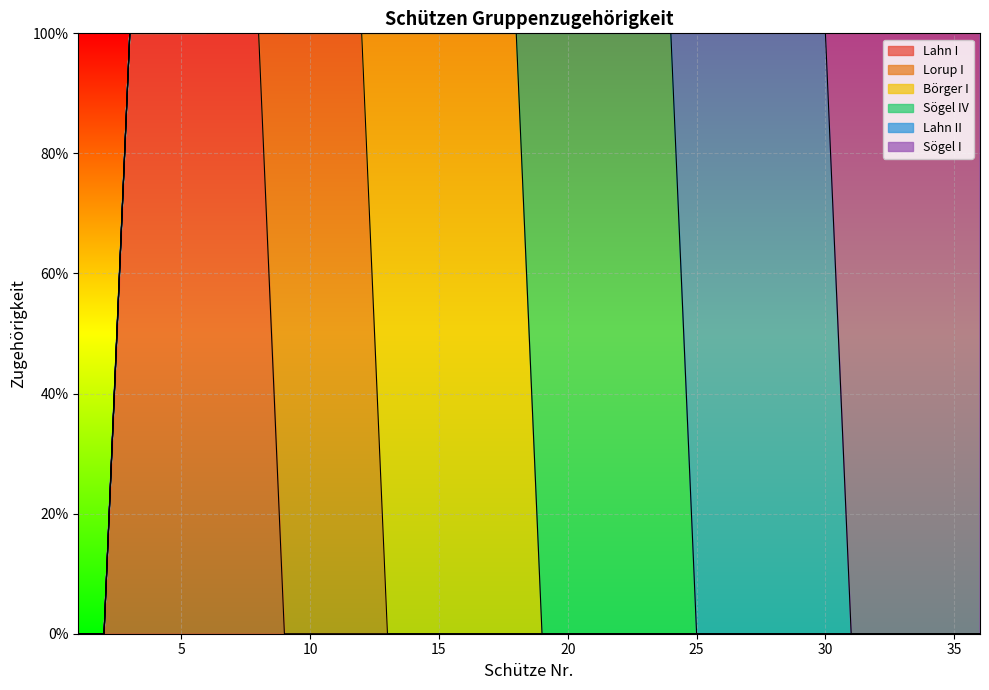

Reading left to right, extract all data points from this chart.

Lahn I: 0	0	1	1	1	1	1	1	0	0	0	0	0	0	0	0	0	0	0	0	0	0	0	0	0	0	0	0	0	0	0	0	0	0	0	0
Lorup I: 0	0	0	0	0	0	1	1	1	1	1	1	0	0	0	0	0	0	0	0	0	0	0	0	0	0	0	0	0	0	0	0	0	0	0	0
Börger I: 0	0	0	0	0	0	0	0	0	0	0	0	1	1	1	1	1	1	0	0	0	0	0	0	0	0	0	0	0	0	0	0	0	0	0	0
Sögel IV: 0	0	0	0	0	0	0	0	0	0	0	0	0	0	0	0	0	0	1	1	1	1	1	1	0	0	0	0	0	0	0	0	0	0	0	0
Lahn II: 0	0	0	0	0	0	0	0	0	0	0	0	0	0	0	0	0	0	0	0	0	0	0	0	1	1	1	1	1	1	0	0	0	0	0	0
Sögel I: 0	0	0	0	0	0	0	0	0	0	0	0	0	0	0	0	0	0	0	0	0	0	0	0	0	0	0	0	0	0	1	1	1	1	1	1